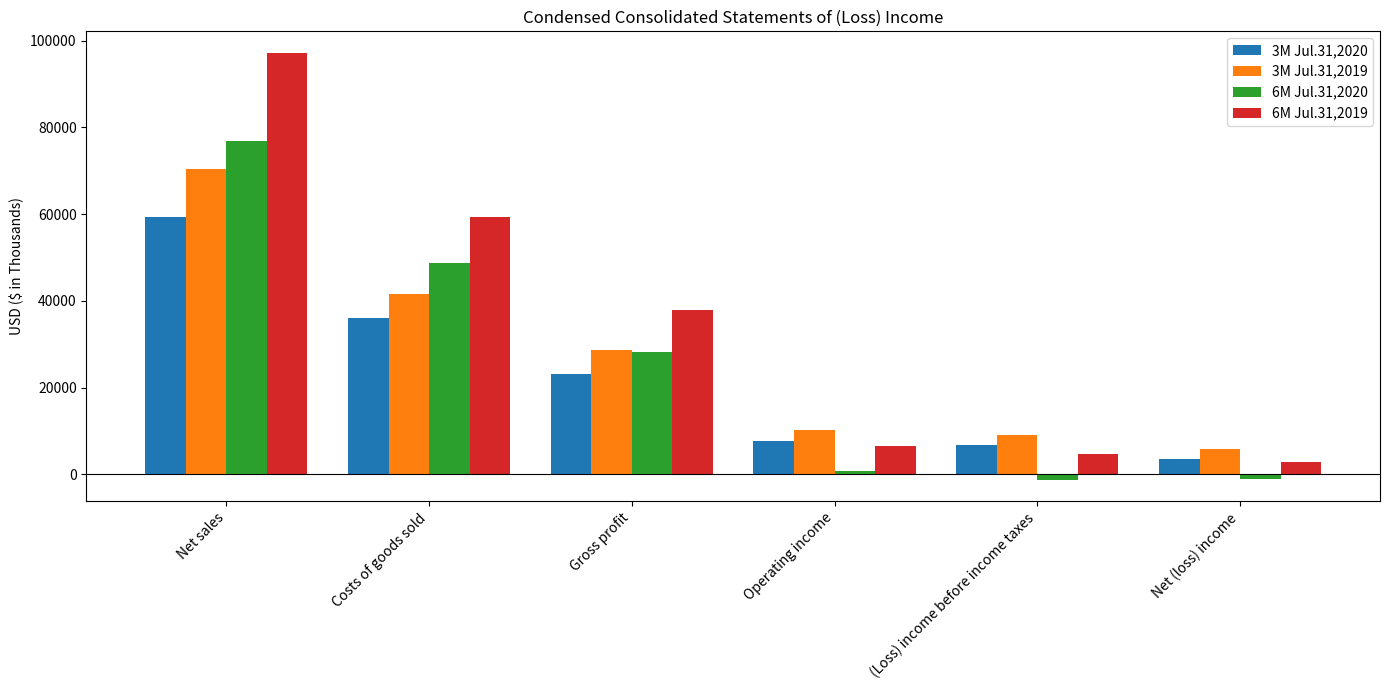

What is the label of the 6th bar from the right?

Net sales